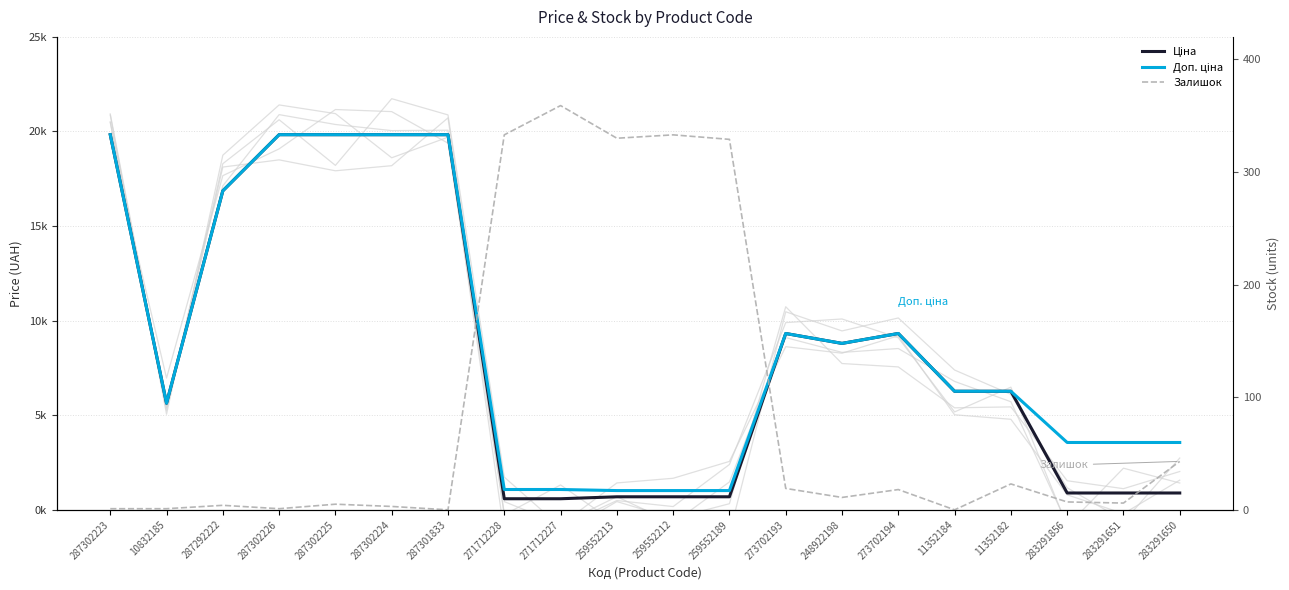

True or false: Залишок and Ціна cross at least once.

False